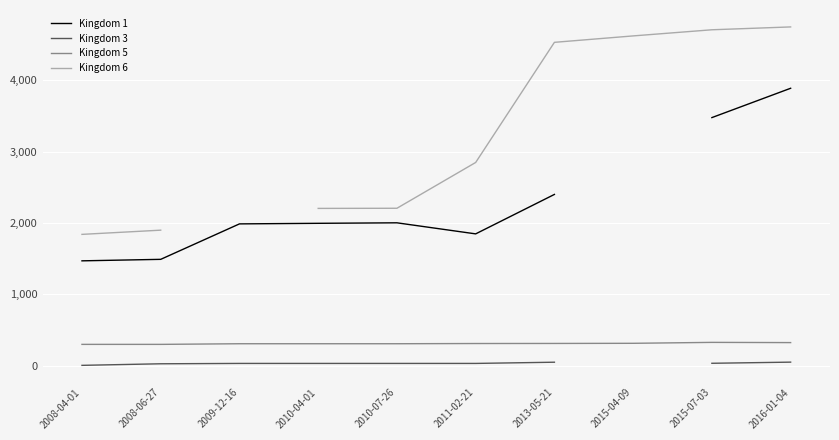

Between 2010-07-26 and 2010-04-01, which is larger?

2010-07-26